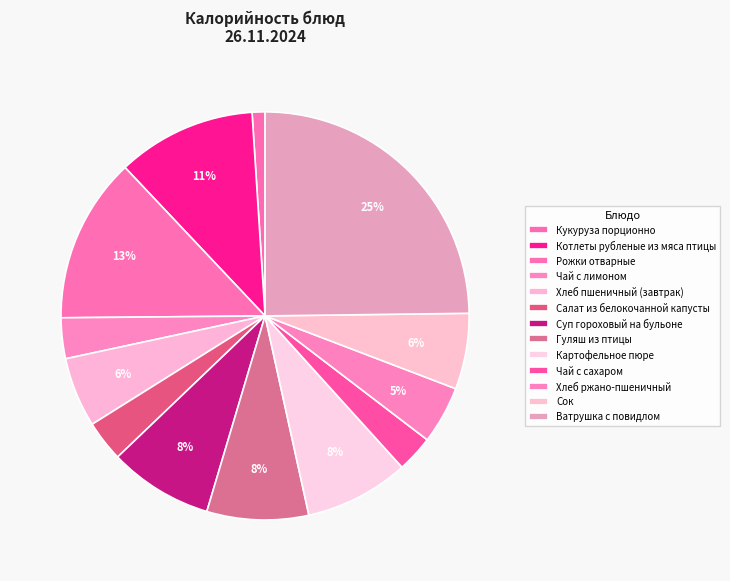

Count the number of slices in the pie.

13